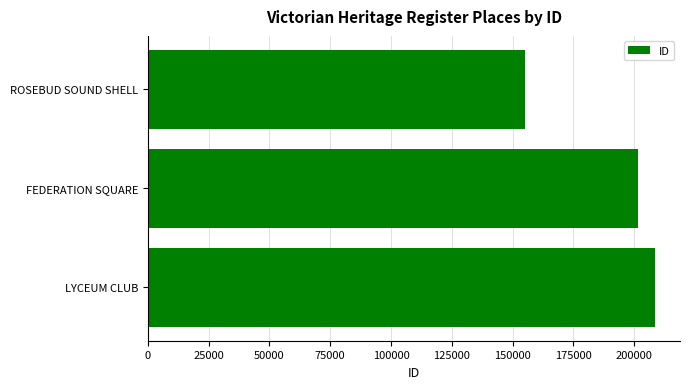

Reading top to bottom, what are all the values shown in this chart?

154866	201519	208380